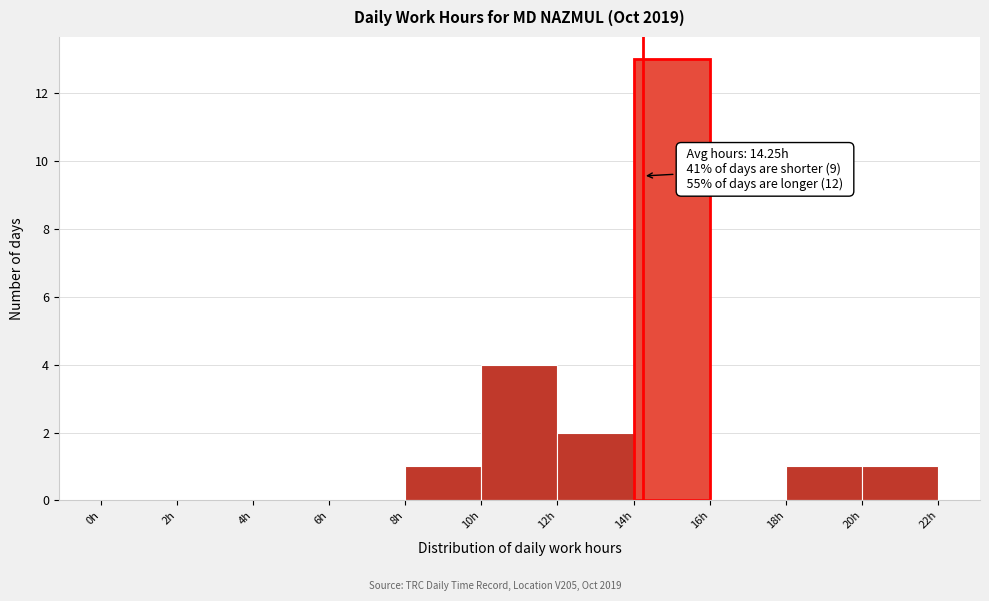

Which range on the x-axis has the tallest bar?

14 to 16